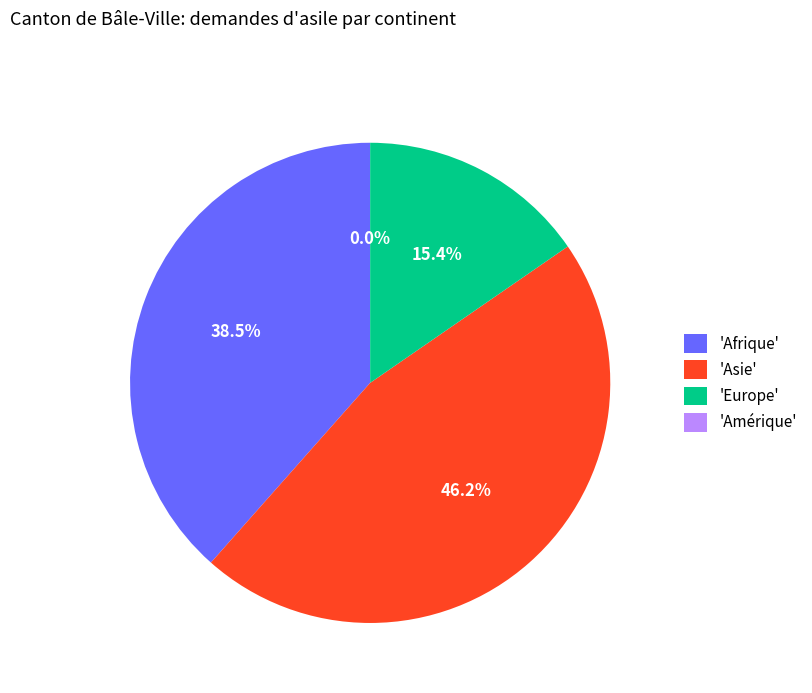

What percentage do Asie and Amérique together represent?

46.2%